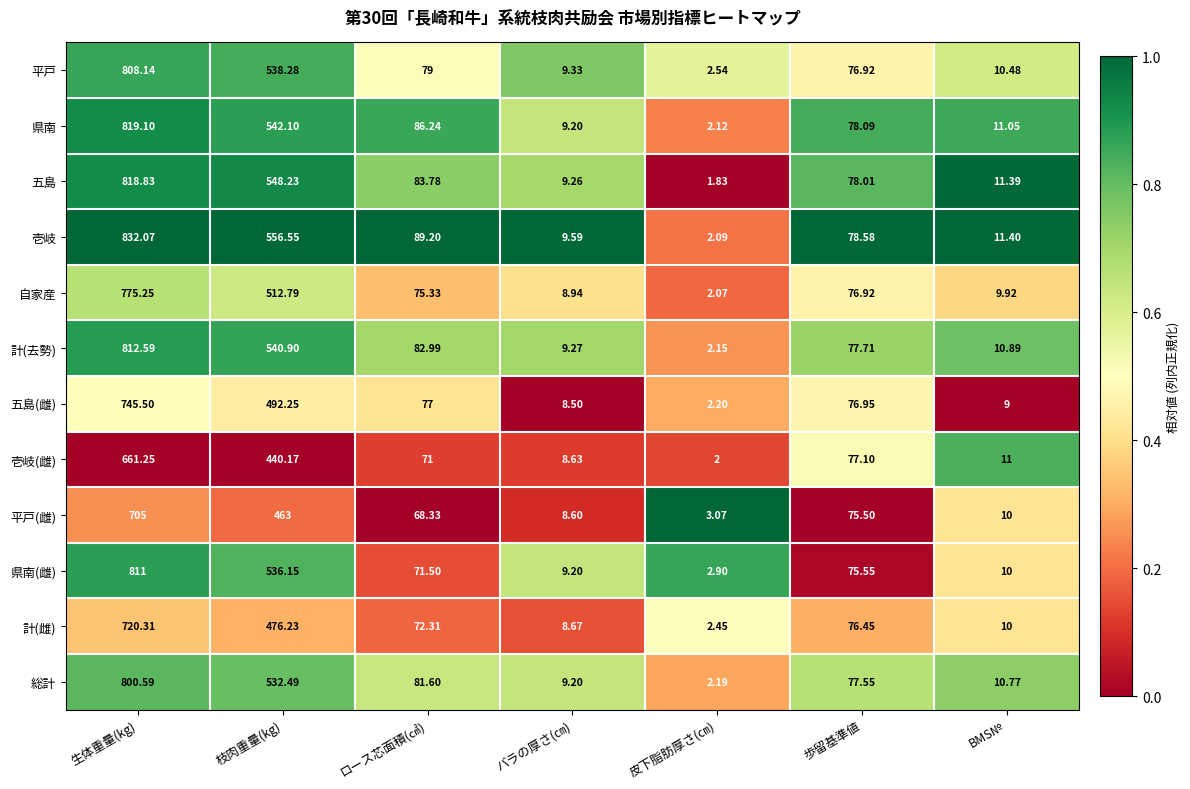

What is the spread (max minus min) of values at バラの厚さ(㎝)?

1.1